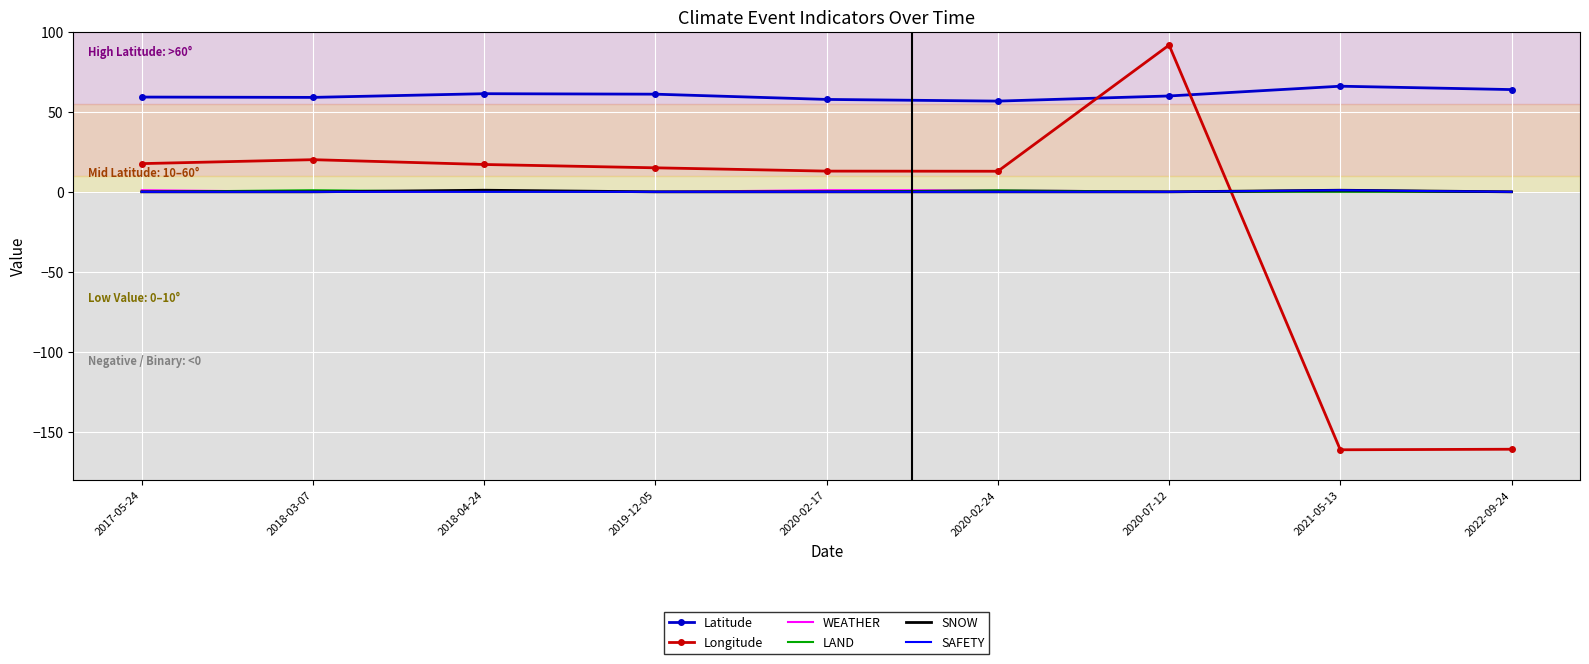

The value of WEATHER at 2020-02-17 is 1.0. True or false?

True